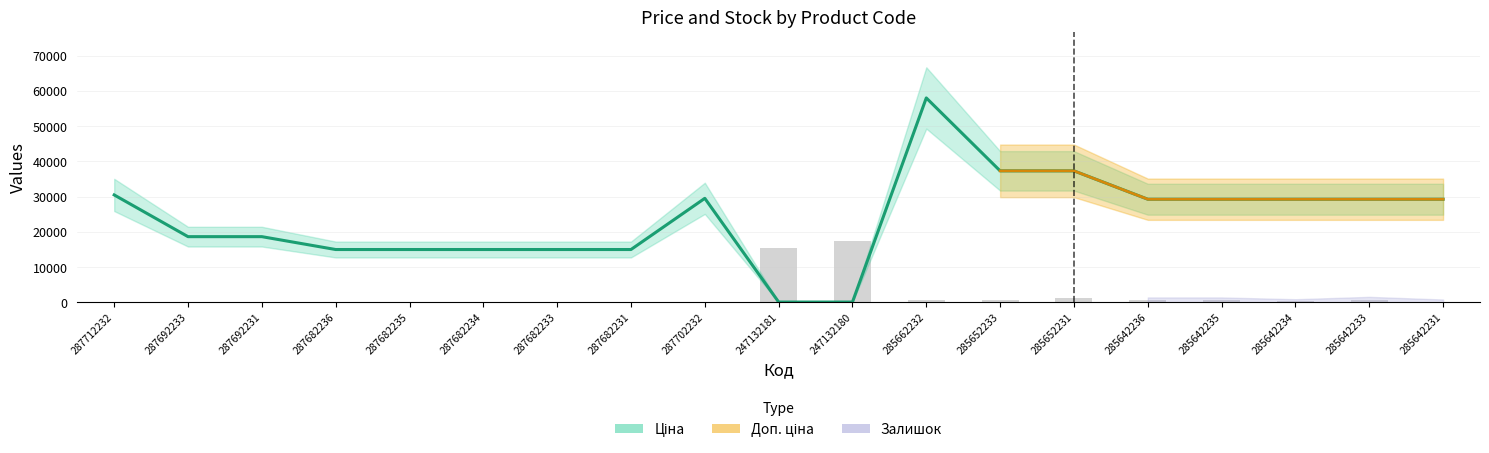

At which label is Ціна closest to 29075?

285642236